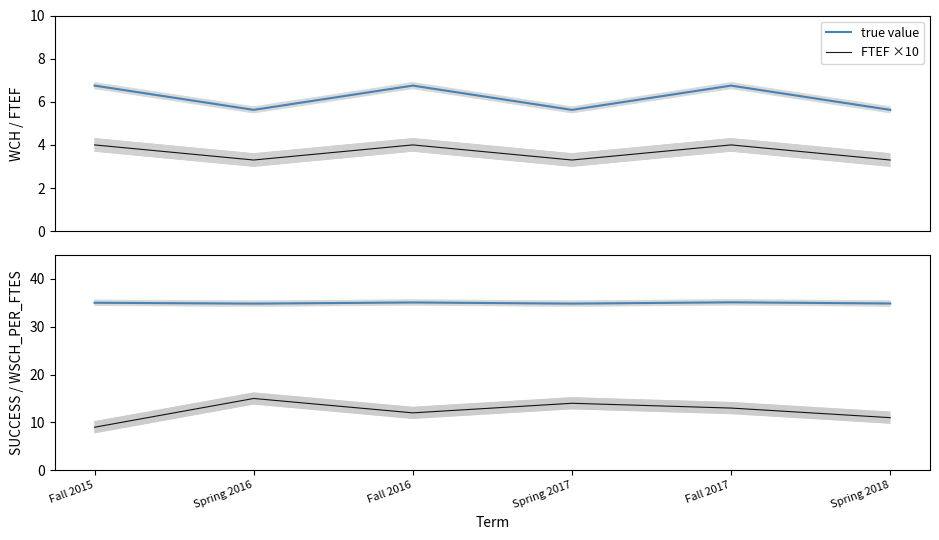

List the labels in order of FTEF ×10 value, largest first.

Fall 2015, Fall 2016, Fall 2017, Spring 2016, Spring 2017, Spring 2018